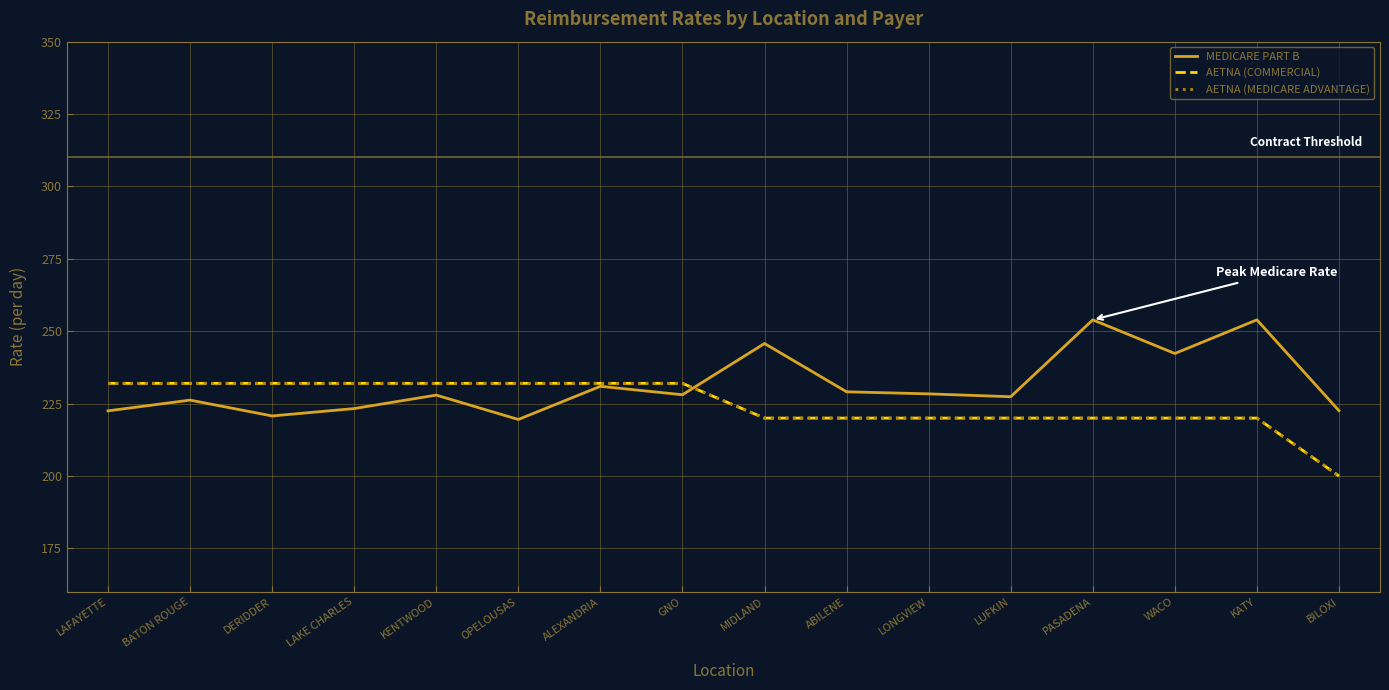

Is this an area chart (filled region under the line)?

No